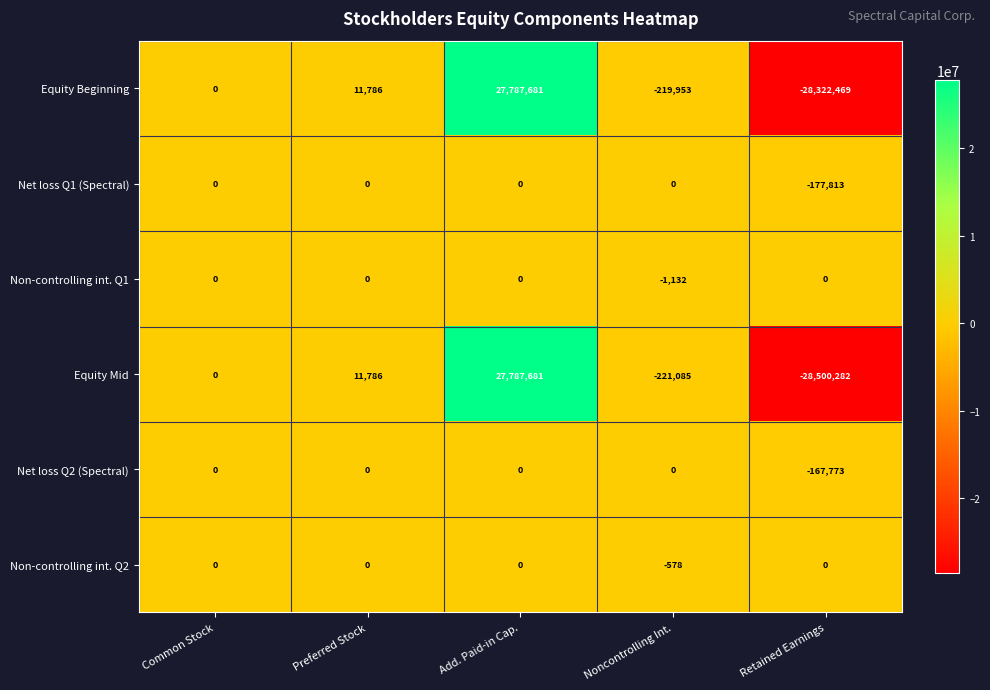

What is the average value of the Non-controlling int. Q1 series?

-226